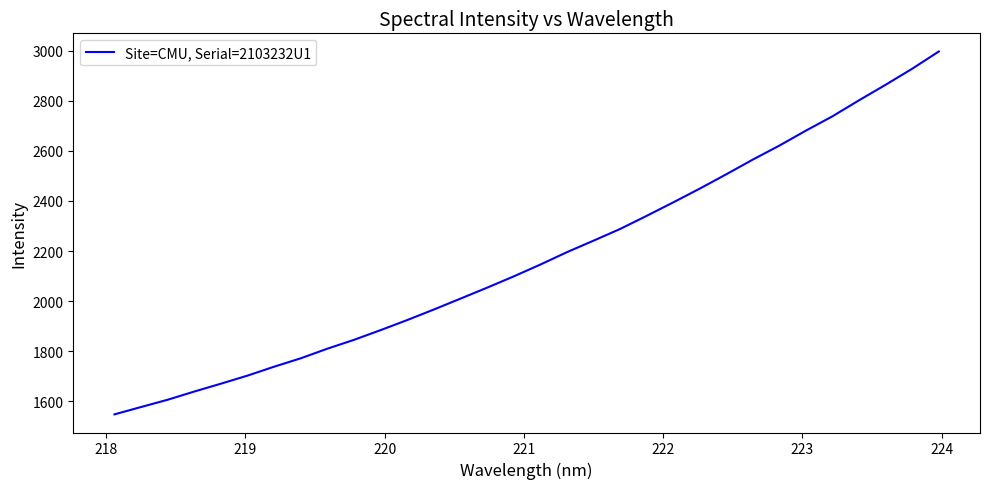

What is the maximum value shown in the chart?

2996.6